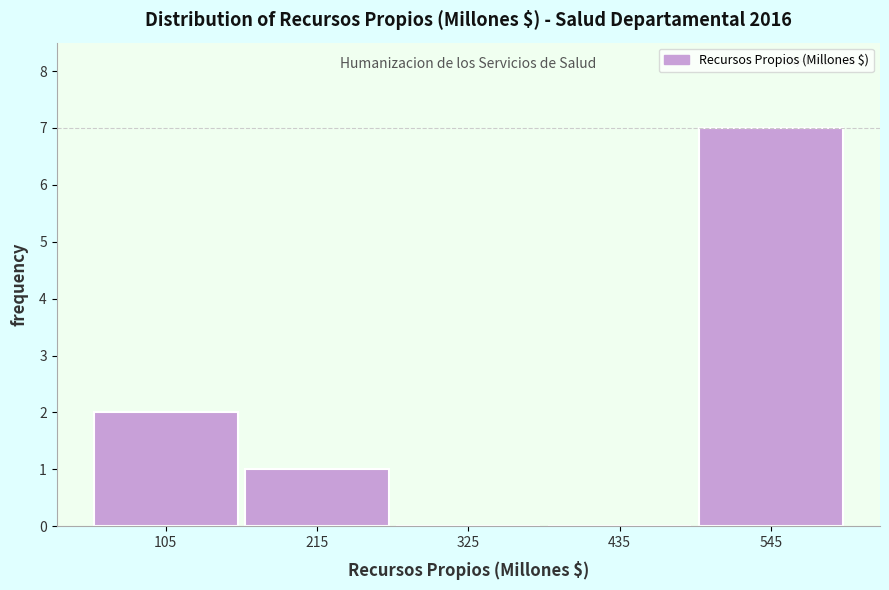

Reading left to right, list every bar in this chart as the range it spans on the x-axis followed by its height. Neither the bar edges nor the heights are printed on the chart, so give them approximately, as read against the axes.

50 to 160: 2
160 to 270: 1
270 to 380: 0
380 to 490: 0
490 to 600: 7